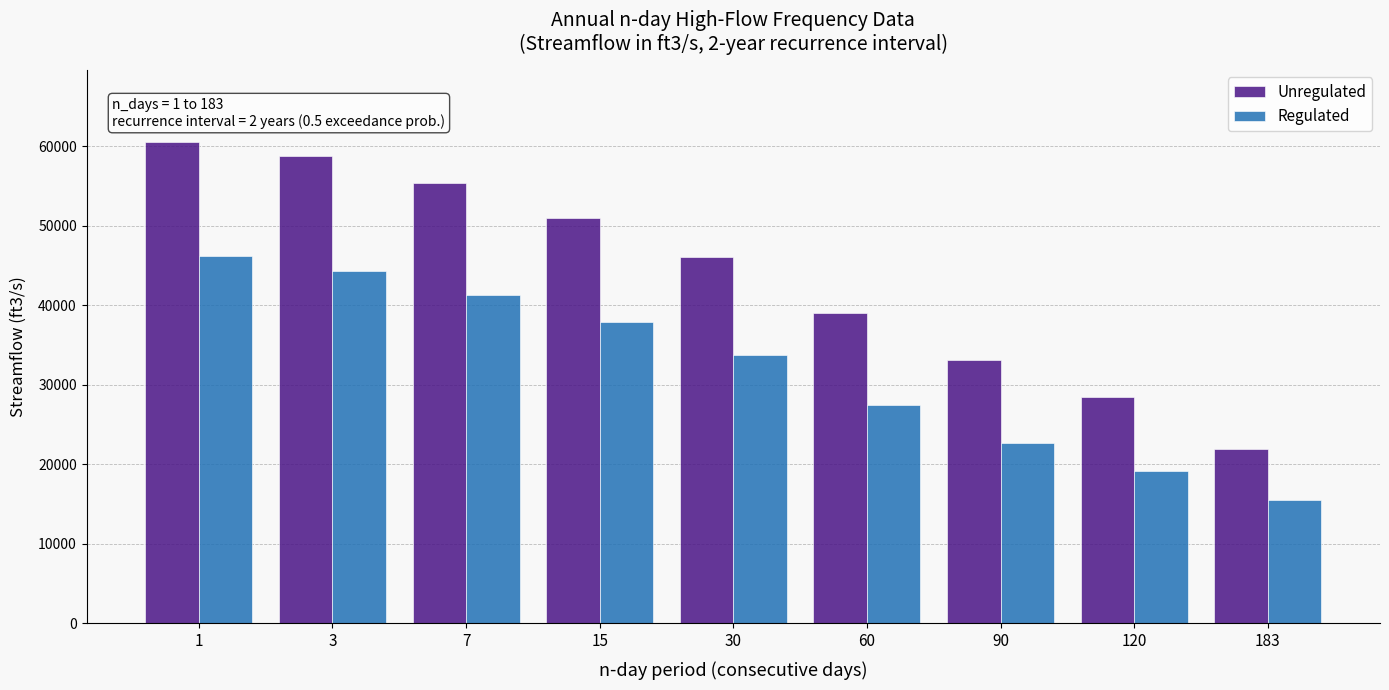

Reading left to right, transcribe all the data shown in this chart.

Unregulated: 1=60500	3=58700	7=55300	15=51000	30=46100	60=39000	90=33100	120=28400	183=21900
Regulated: 1=46200	3=44300	7=41300	15=37900	30=33800	60=27500	90=22700	120=19200	183=15500